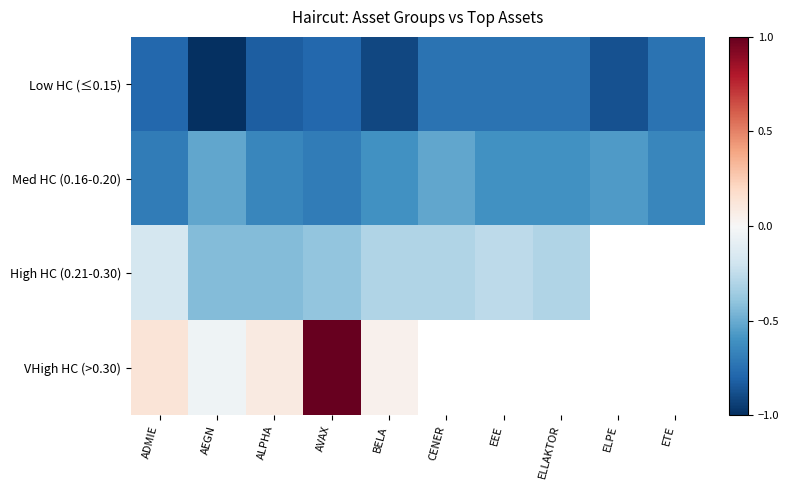

Is it true that Low HC (≤0.15) equals -0.7 at EEE?

True